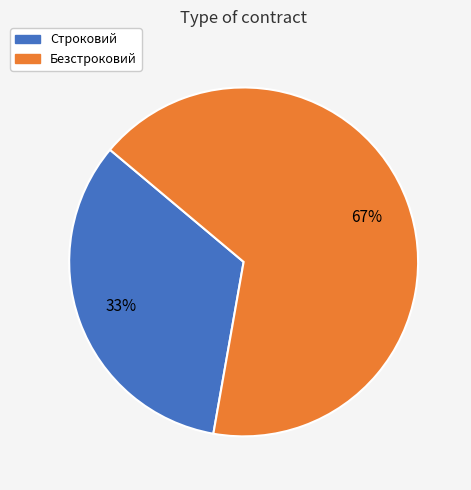

Rank the categories by value from highest to lowest.

Безстроковий, Строковий